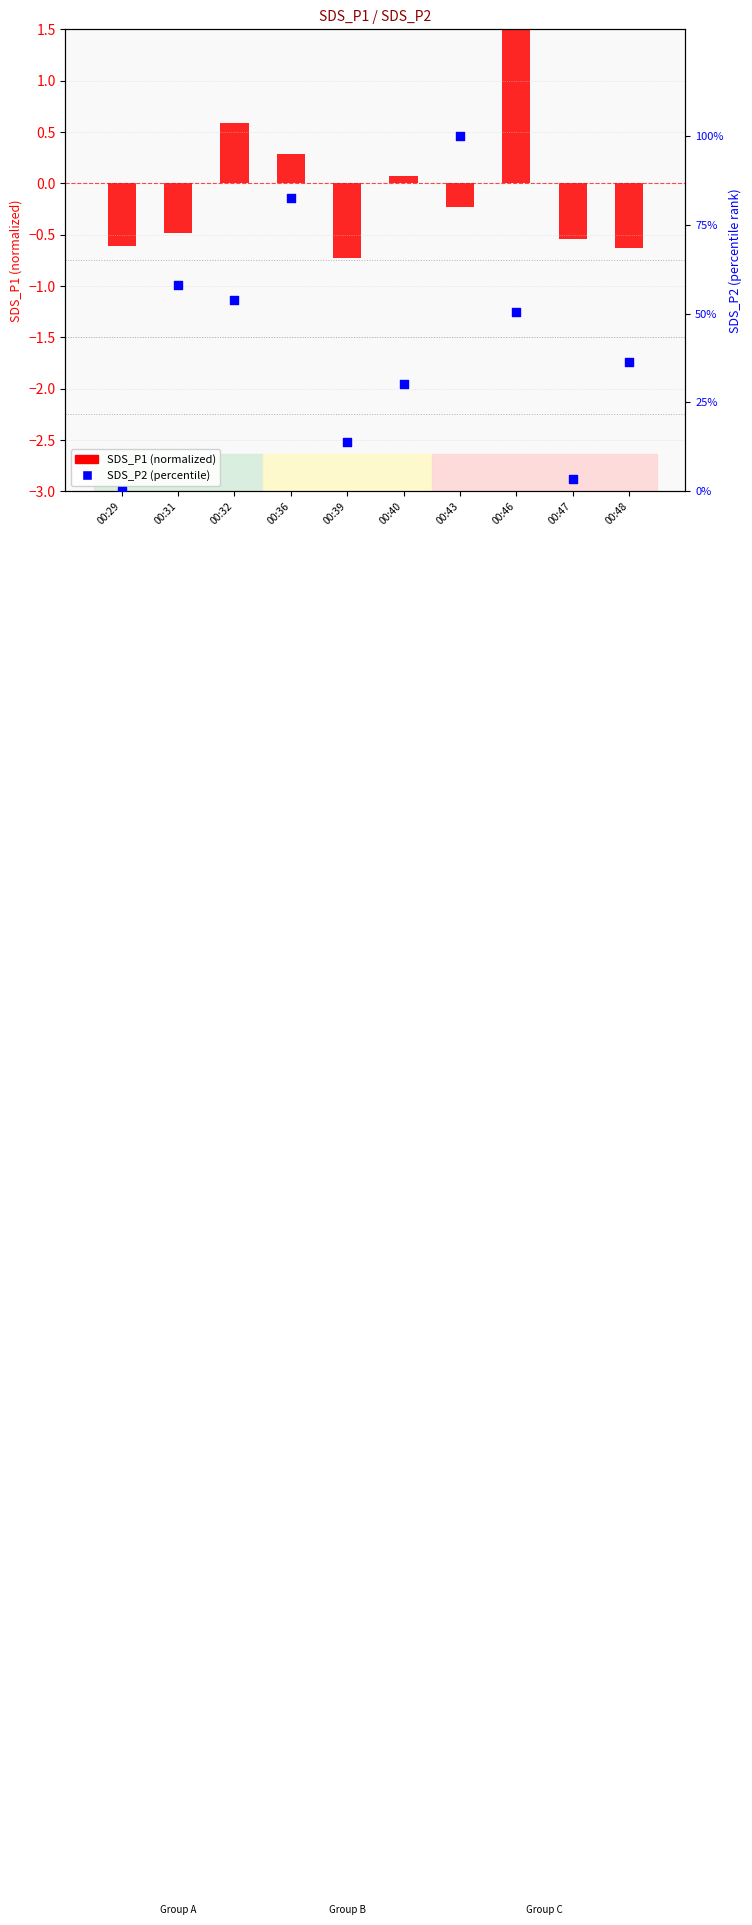

Which series has the largest Y range (max minus min)?

SDS_P2 (percentile)